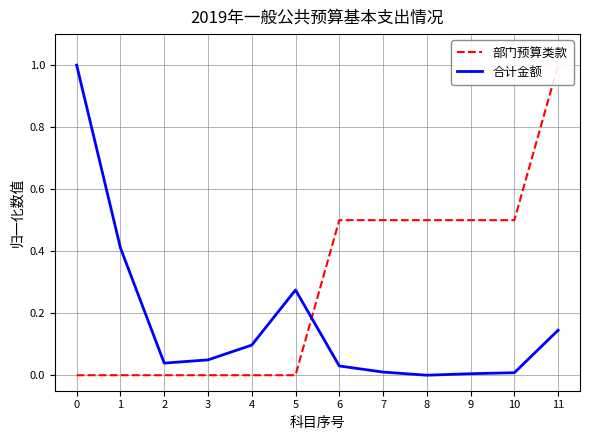

After their last crossing, which series has the higher values: 部门预算类款 or 合计金额?

部门预算类款